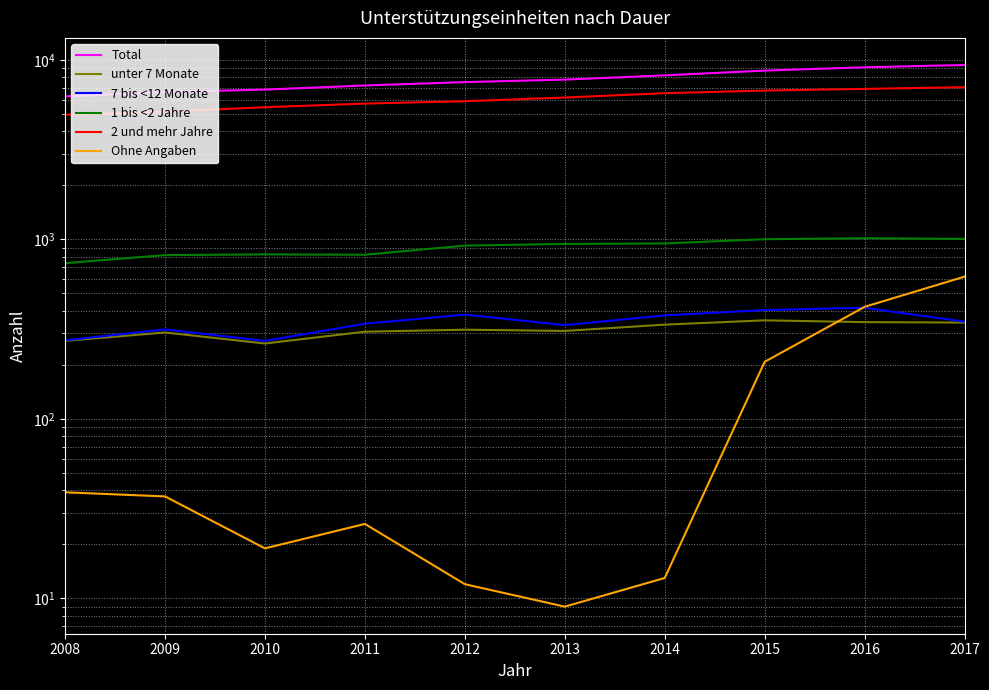

What is the sum of the Total values at 2009 and 2014?

14811